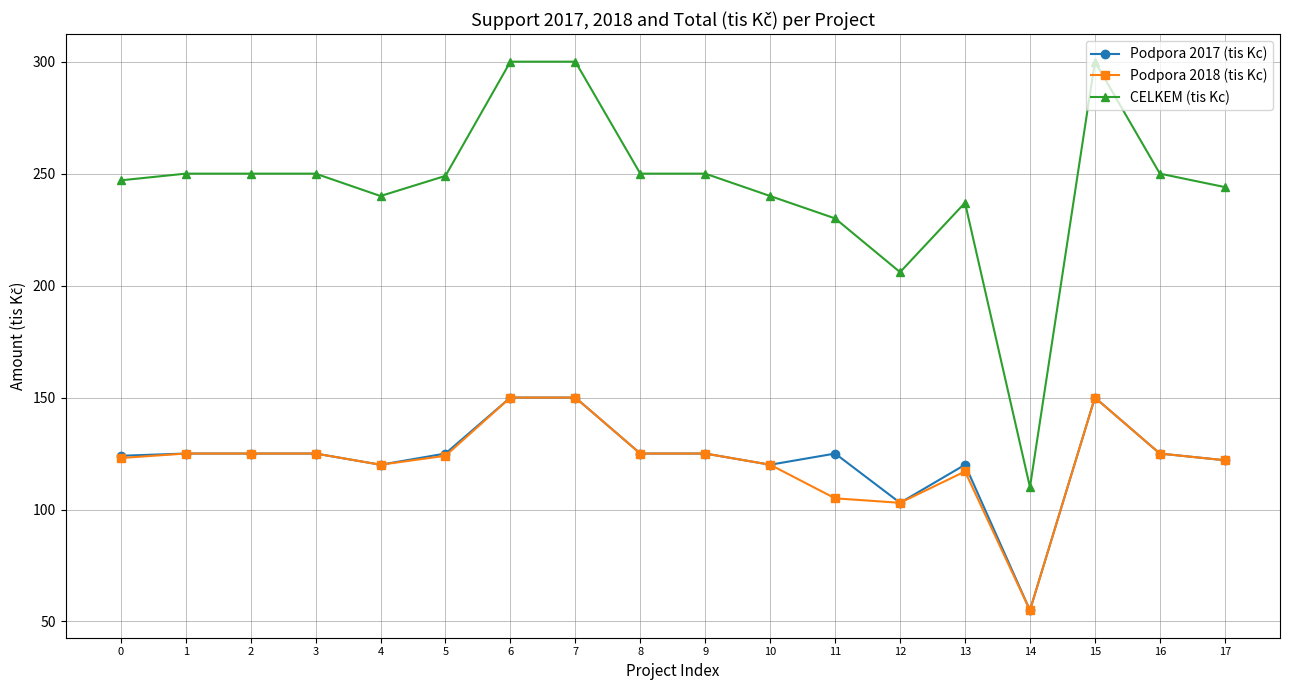

True or false: Podpora 2017 (tis Kc) has a value of 177 at 13.

False